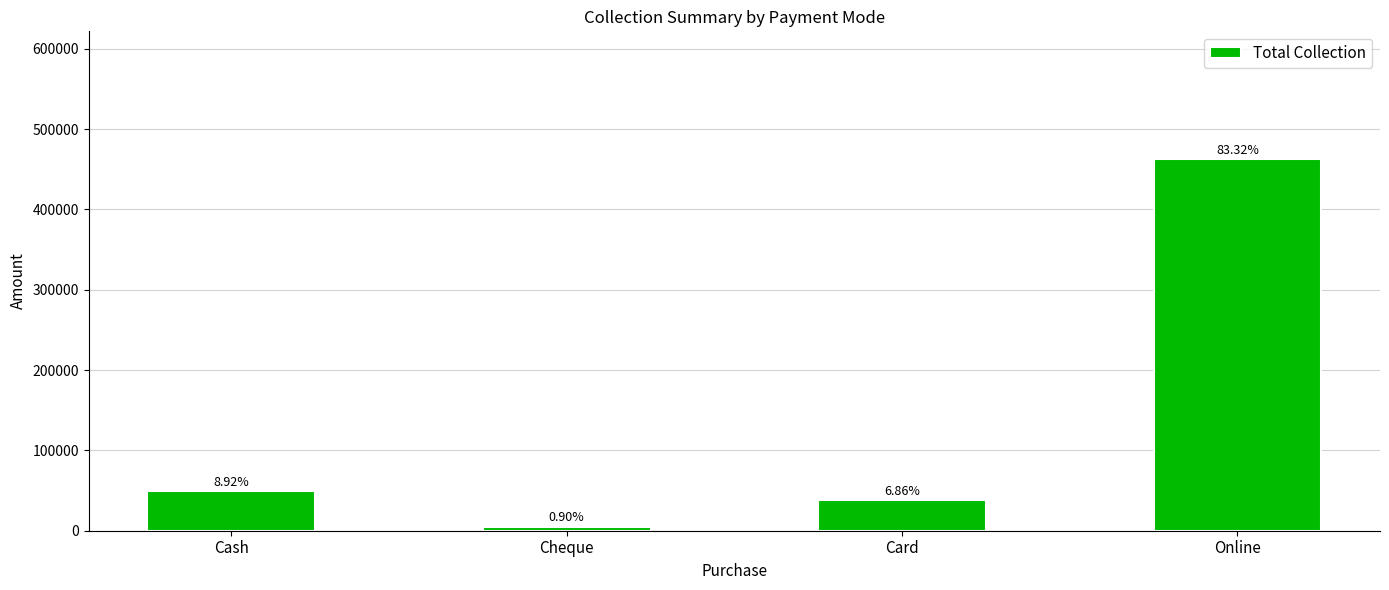

Reading left to right, transcribe all the data shown in this chart.

Cash=49500	Cheque=5000	Card=38100	Online=462498